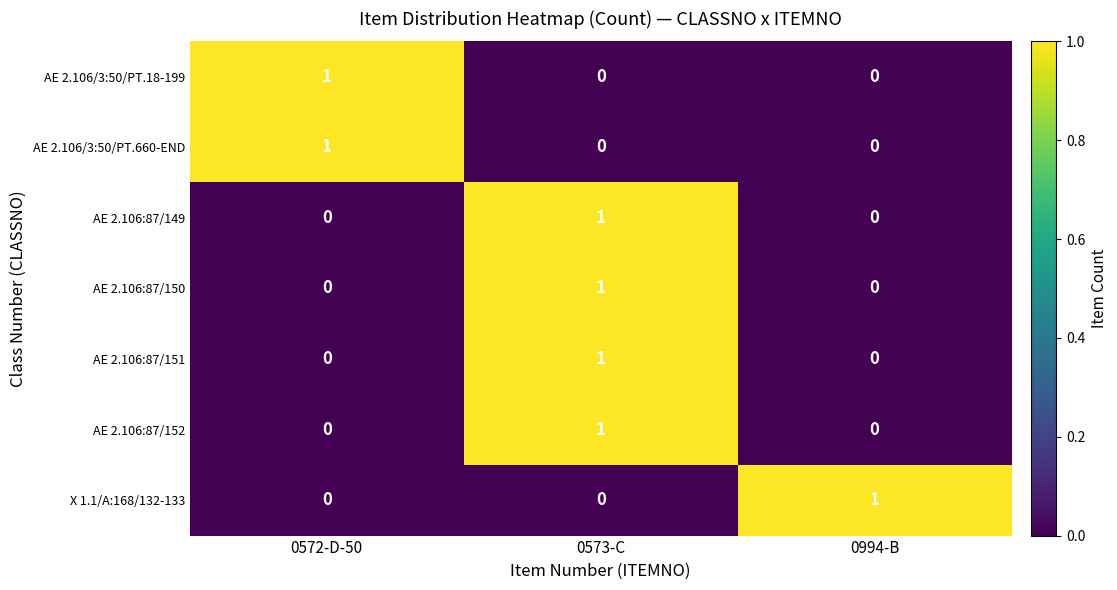

Reading left to right, what are all the values shown in this chart?

AE 2.106/3:50/PT.18-199: 1	0	0
AE 2.106/3:50/PT.660-END: 1	0	0
AE 2.106:87/149: 0	1	0
AE 2.106:87/150: 0	1	0
AE 2.106:87/151: 0	1	0
AE 2.106:87/152: 0	1	0
X 1.1/A:168/132-133: 0	0	1